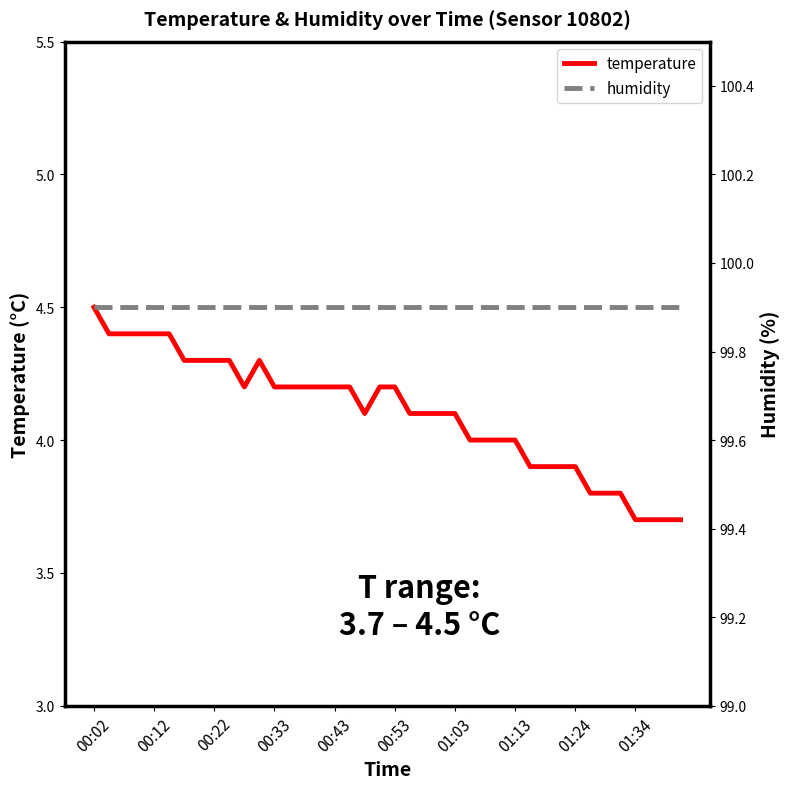

At 22, list the series in order from largest to smallest.

humidity, temperature